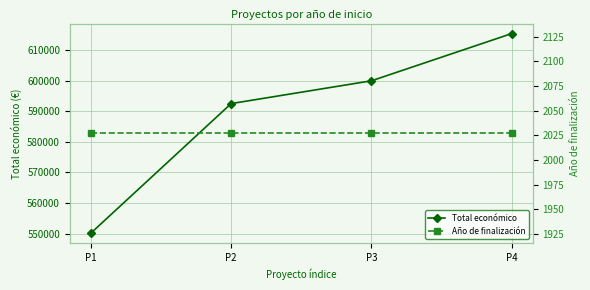

Rank the series by their average value, from highest to lowest.

Total económico, Año de finalización